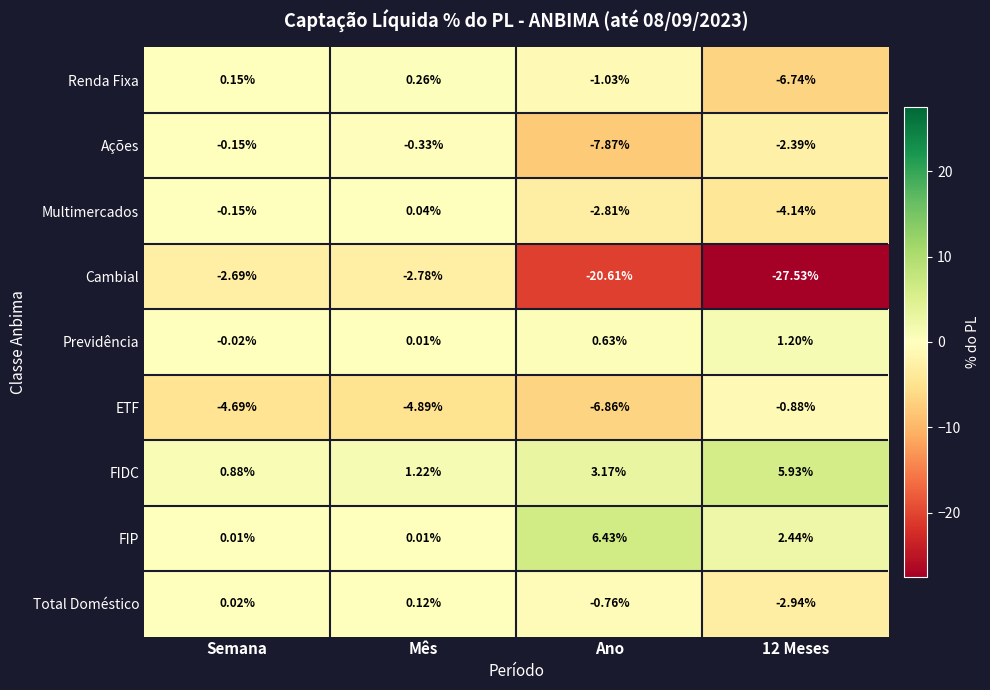

Is the value of Renda Fixa at 12 Meses greater than the value of Ações at Mês?

No